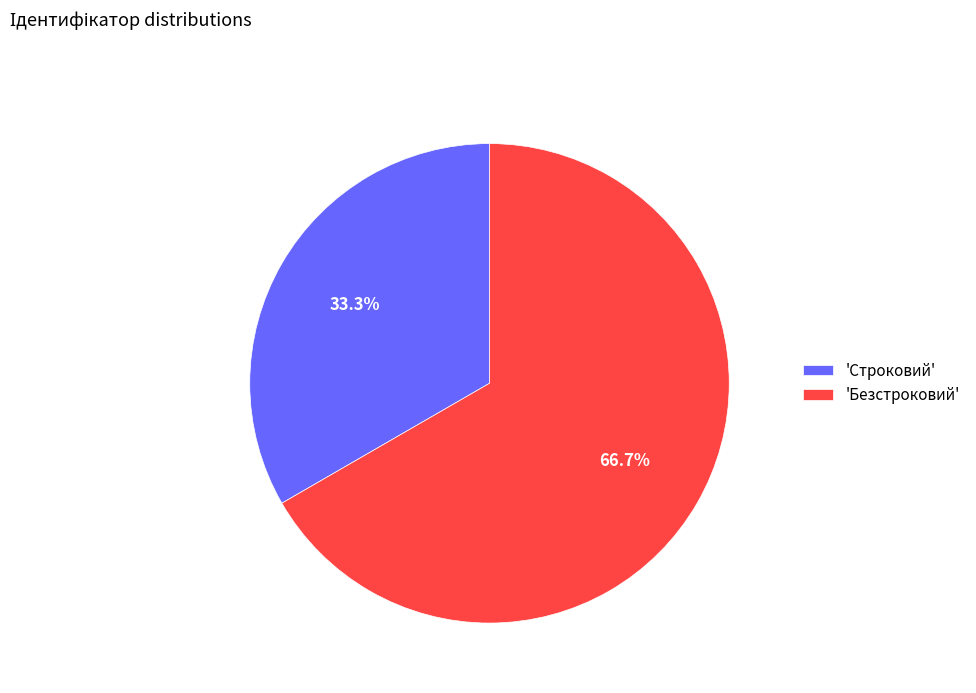

What portion of the pie excludes 'Строковий'?

66.7%